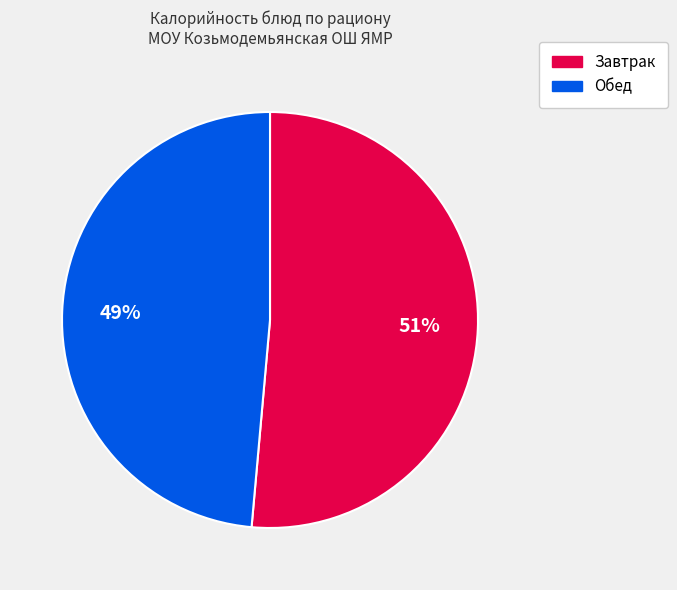

Is there a majority slice in this chart?

Yes